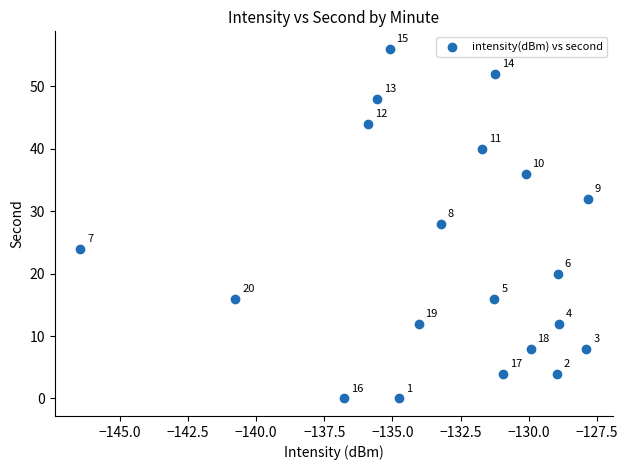

What is the range of Y values (max minus min)?

56